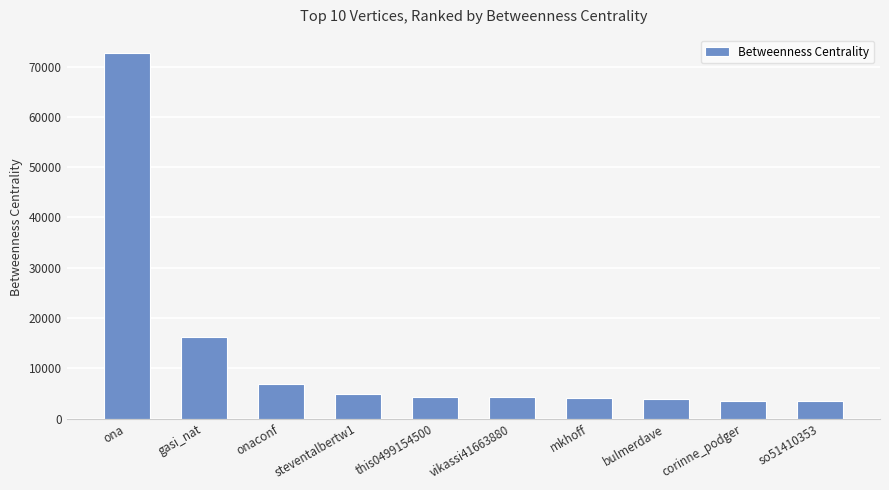

What is the label of the 3rd bar from the right?

bulmerdave